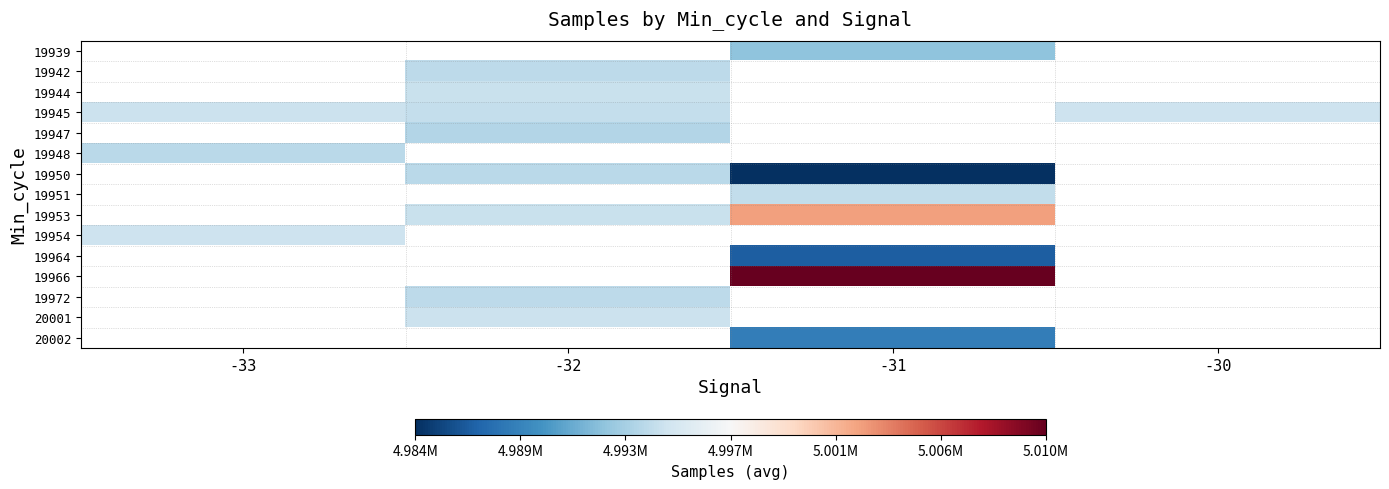

What is the smallest value displayed?

4984461.0